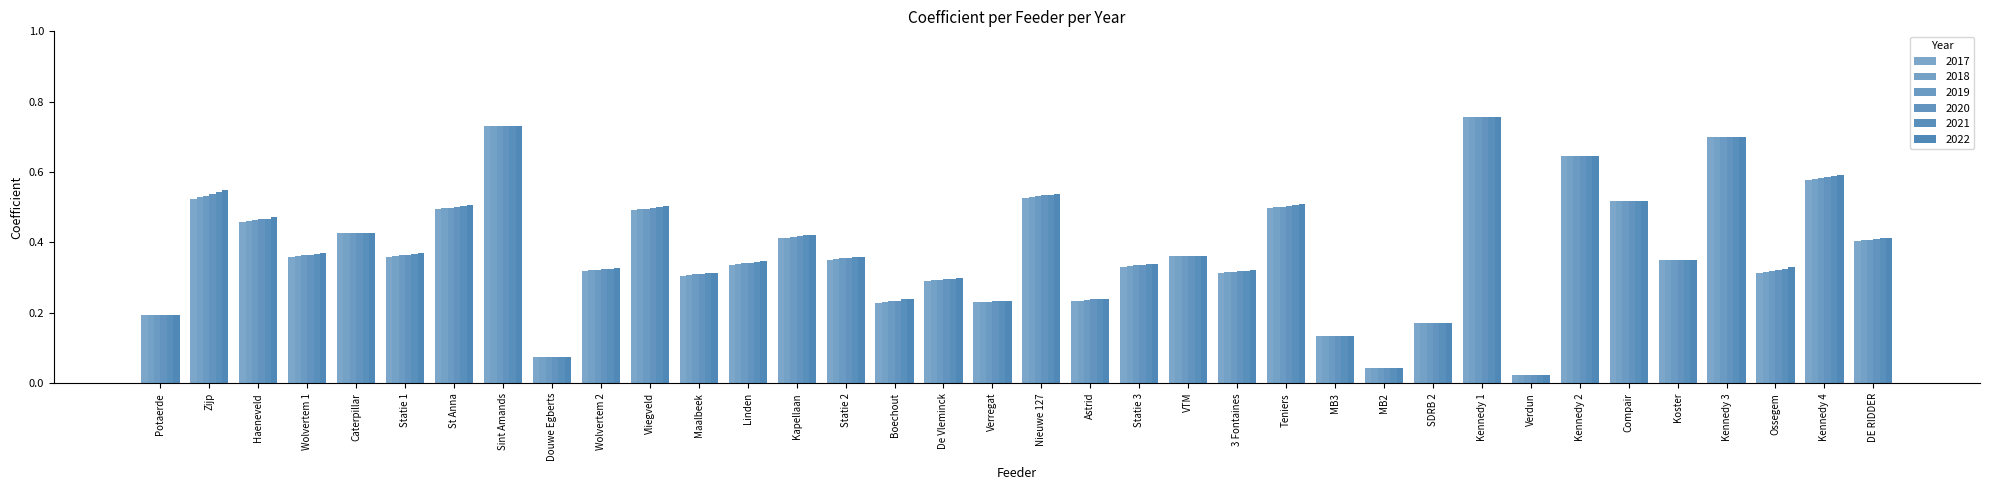

What is the maximum value for 2021?

0.8